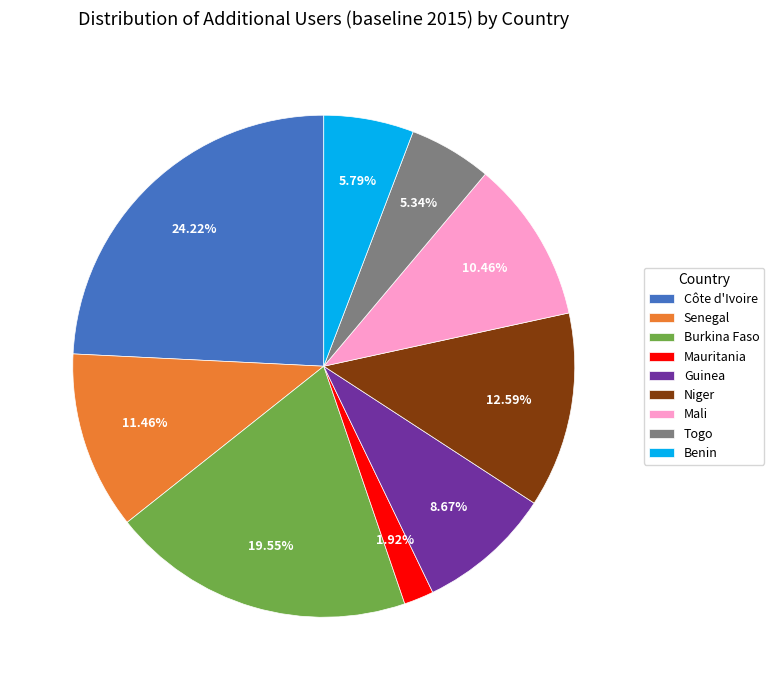

Which category has the smallest portion of the pie?

Mauritania